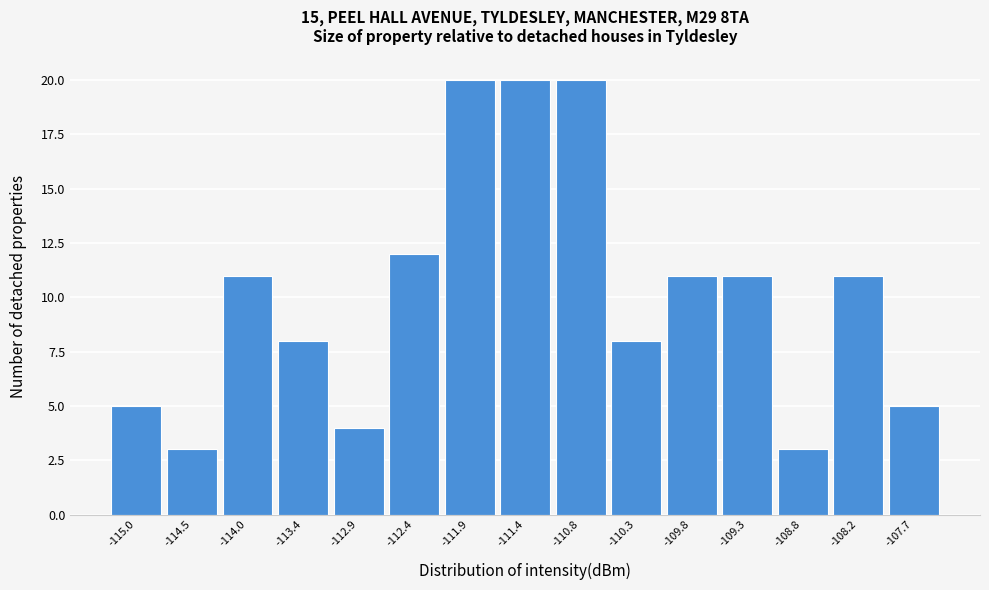

Reading left to right, extract all data points from this chart.

-115.0=5	-114.5=3	-114.0=11	-113.4=8	-112.9=4	-112.4=12	-111.9=20	-111.4=20	-110.8=20	-110.3=8	-109.8=11	-109.3=11	-108.8=3	-108.2=11	-107.7=5